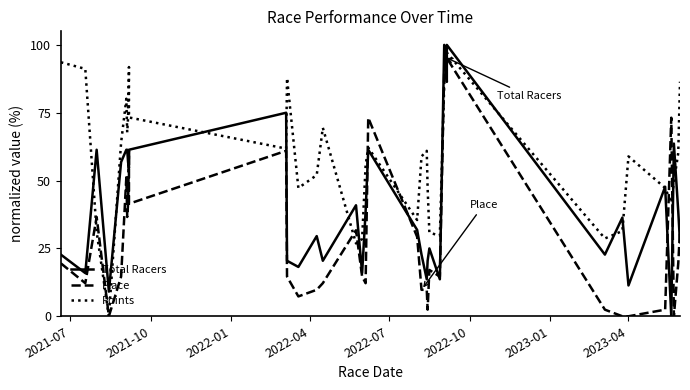

In Points, how many points are higher than both neighbors (excluding endpoints)?

8